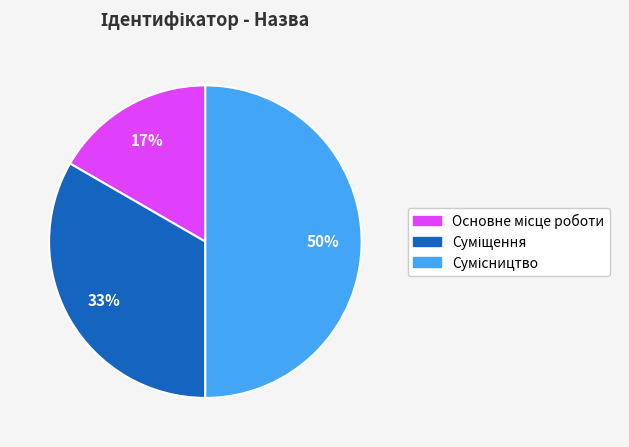

To the nearest percent, what is the difference between the largest and smallest slice percentages?

33%